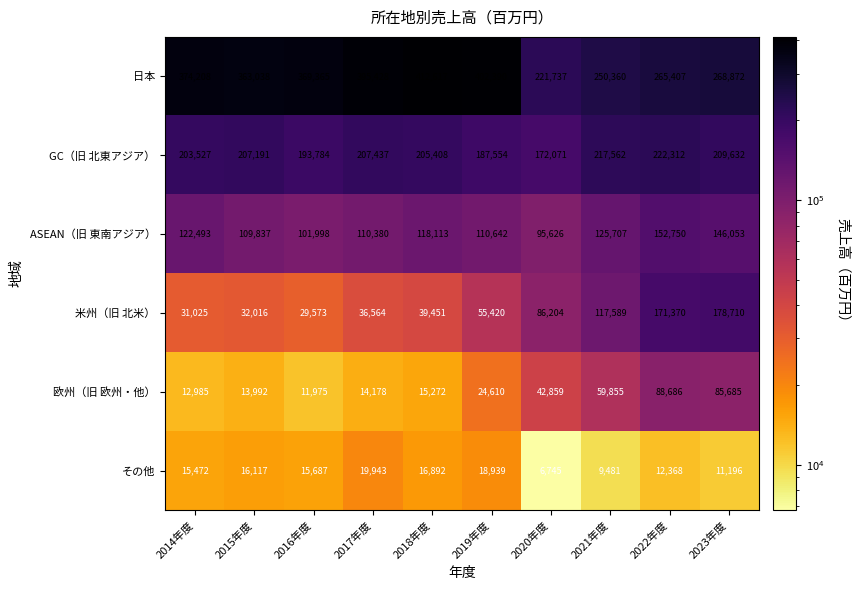

At which label does GC（旧 北東アジア） reach its minimum?

2020年度